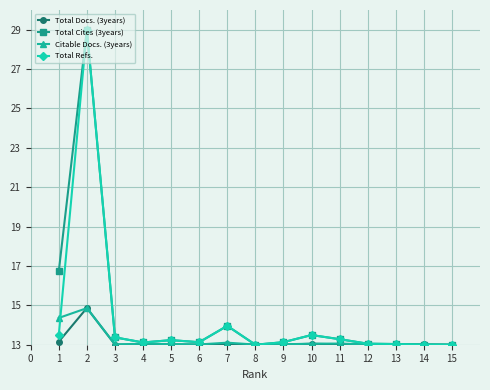

What is the total value across all series at 6?

52.3